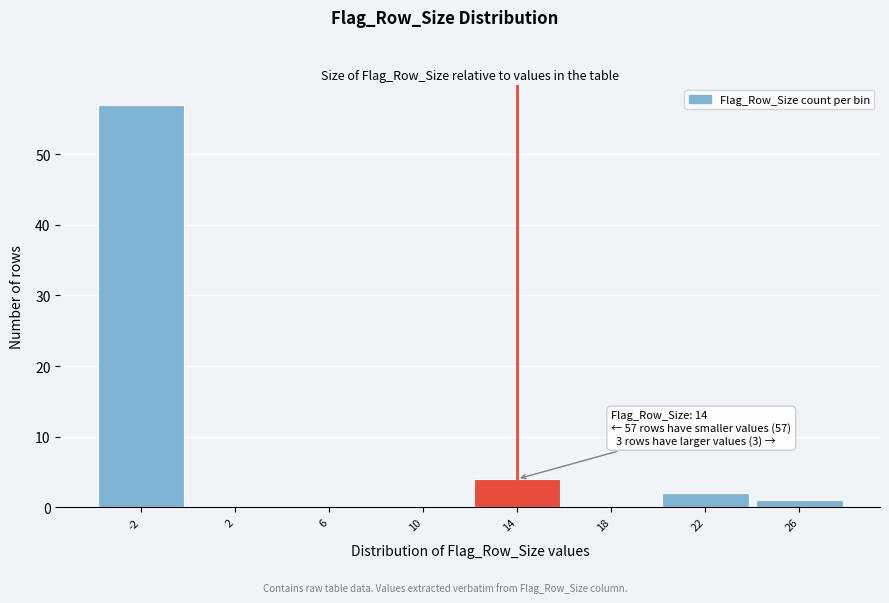

Reading right to left, extract all data points from this chart.

26=1	22=2	18=0	14=4	10=0	6=0	2=0	-2=57